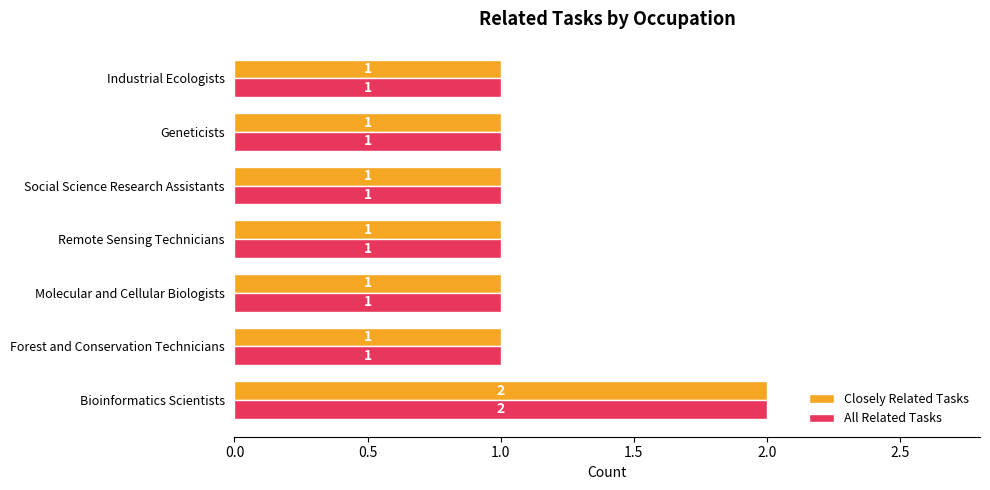

What is the total value across all series at Bioinformatics Scientists?

4